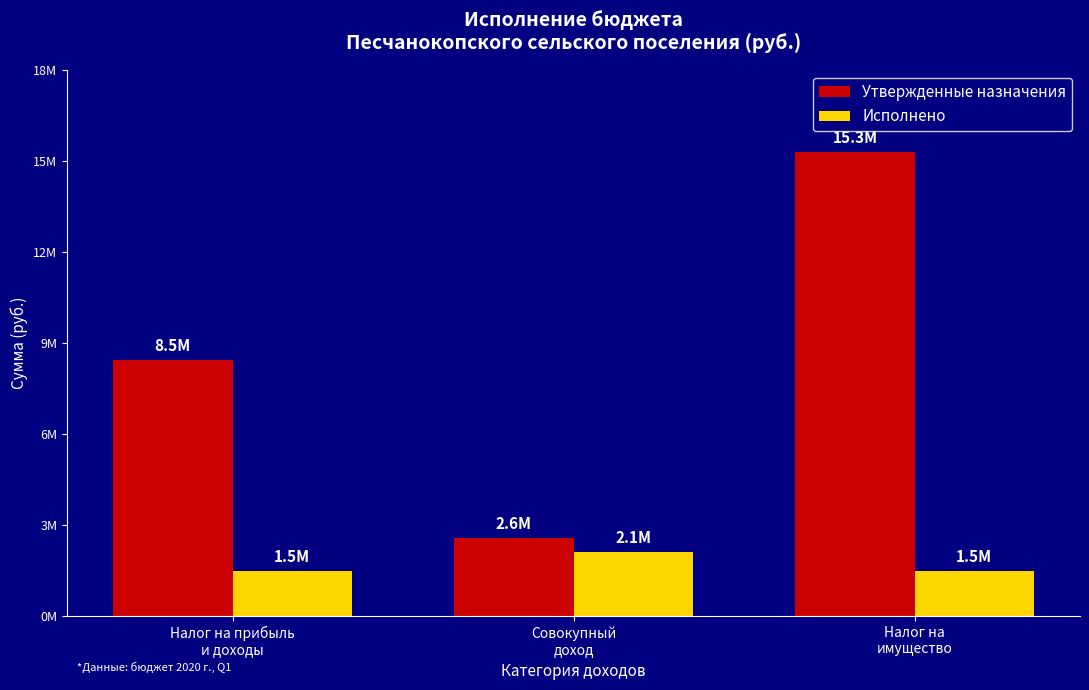

What are all the series names shown in the legend?

Утвержденные назначения, Исполнено